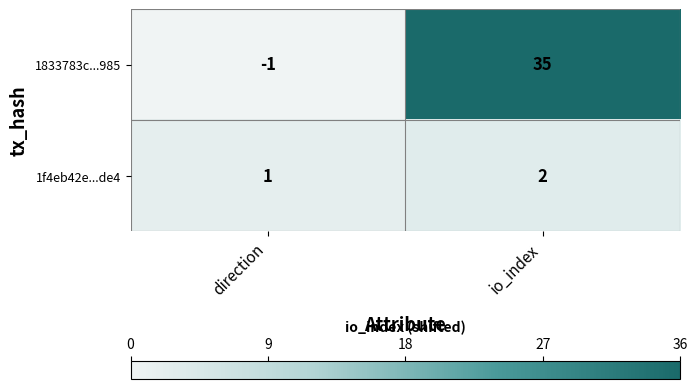

Reading left to right, what are all the values shown in this chart?

1833783c...985: direction=-1	io_index=35
1f4eb42e...de4: direction=1	io_index=2